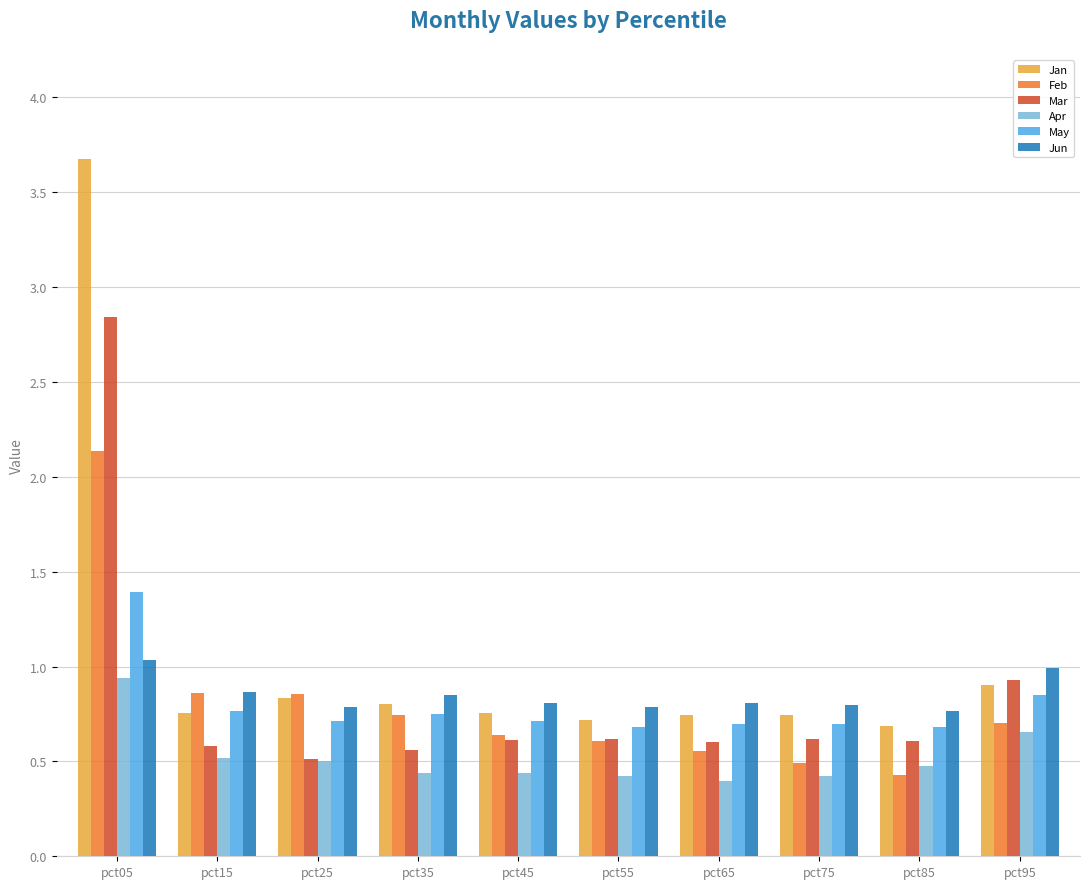

Which series has the largest range (max minus min)?

Jan